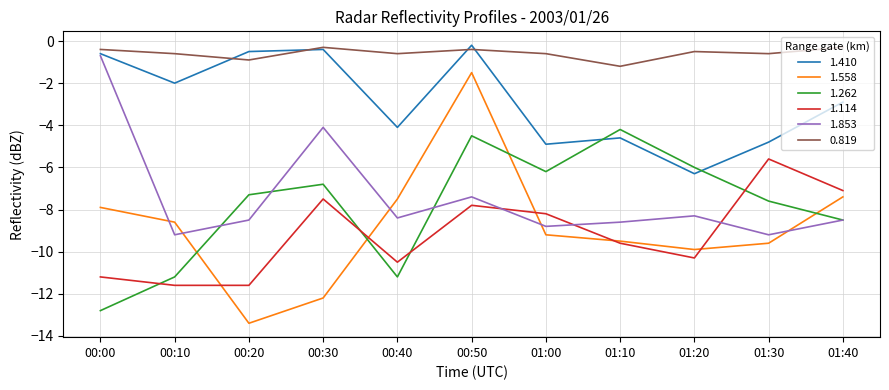

Reading left to right, what are all the values shown in this chart?

1.410: -0.6	-2.0	-0.5	-0.4	-4.1	-0.2	-4.9	-4.6	-6.3	-4.8	-2.9
1.558: -7.9	-8.6	-13.4	-12.2	-7.5	-1.5	-9.2	-9.5	-9.9	-9.6	-7.4
1.262: -12.8	-11.2	-7.3	-6.8	-11.2	-4.5	-6.2	-4.2	-6.0	-7.6	-8.5
1.114: -11.2	-11.6	-11.6	-7.5	-10.5	-7.8	-8.2	-9.6	-10.3	-5.6	-7.1
1.853: -0.7	-9.2	-8.5	-4.1	-8.4	-7.4	-8.8	-8.6	-8.3	-9.2	-8.5
0.819: -0.4	-0.6	-0.9	-0.3	-0.6	-0.4	-0.6	-1.2	-0.5	-0.6	-0.3